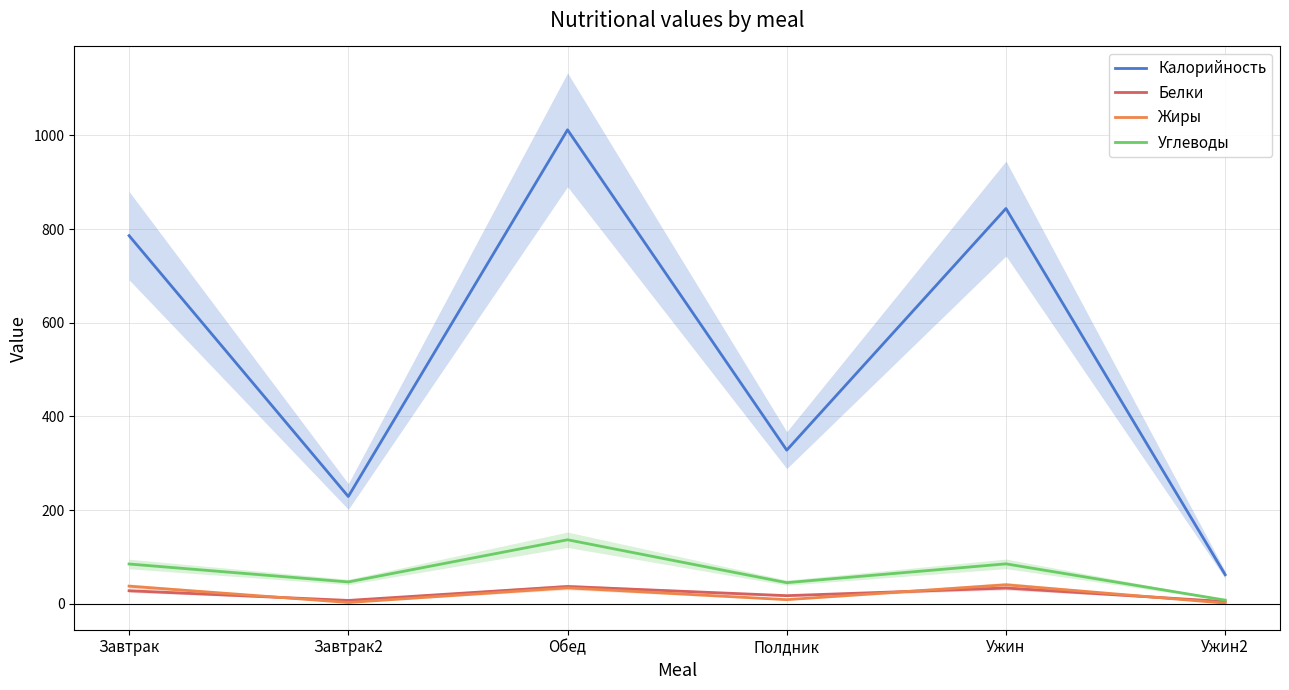

Which series has the largest range (max minus min)?

Калорийность